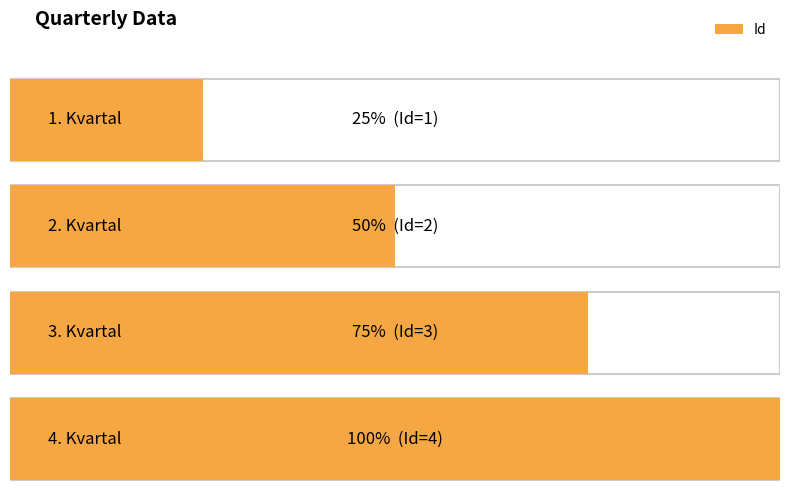

What is the sum of all values?

10